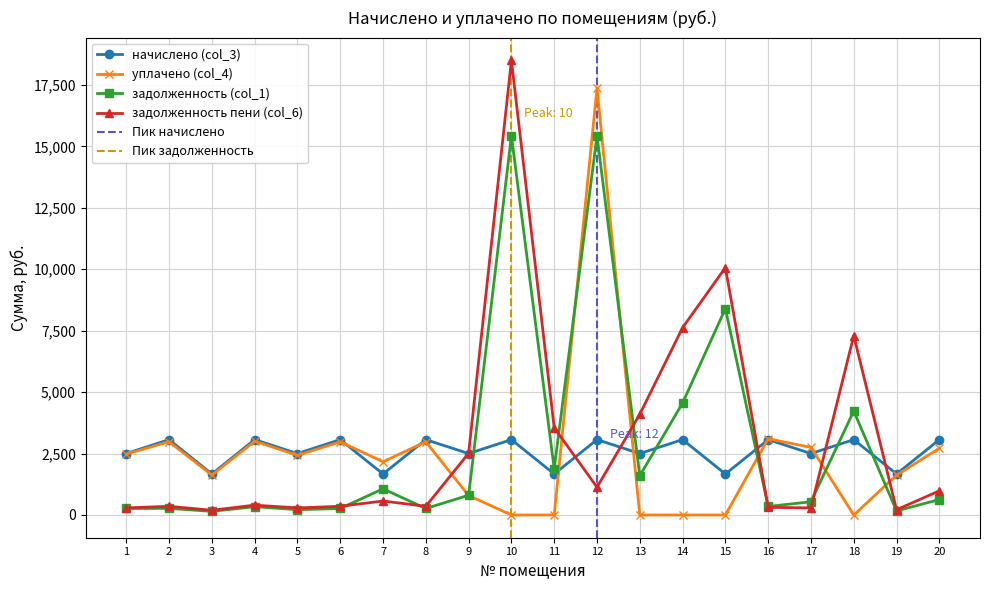

Is the value of начислено (col_3) at 5 greater than the value of задолженность (col_1) at 3?

Yes